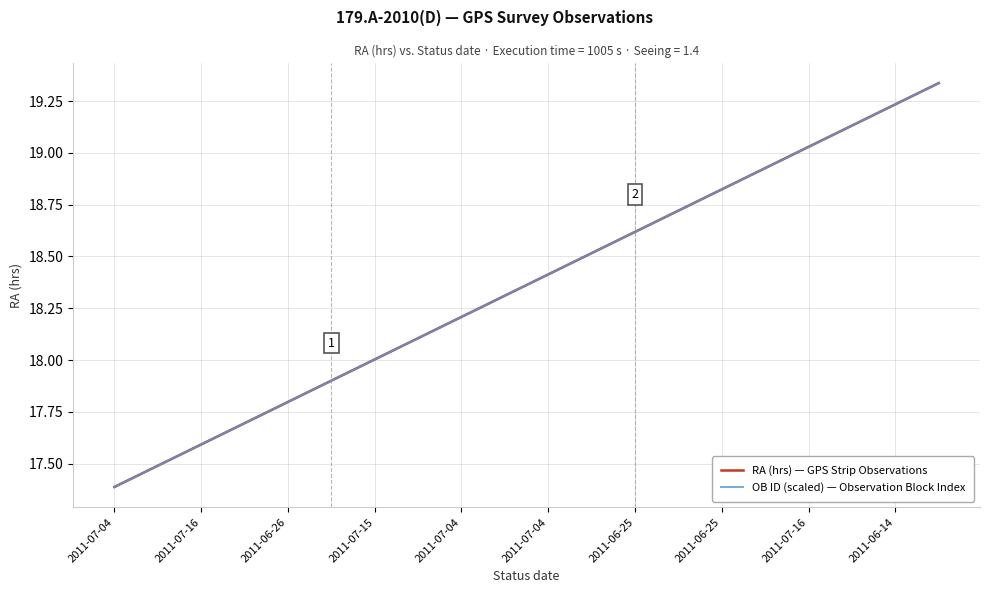

Where do RA (hrs) — GPS Strip Observations and OB ID (scaled) — Observation Block Index first cross each other?

2011-06-26 and 2011-07-15